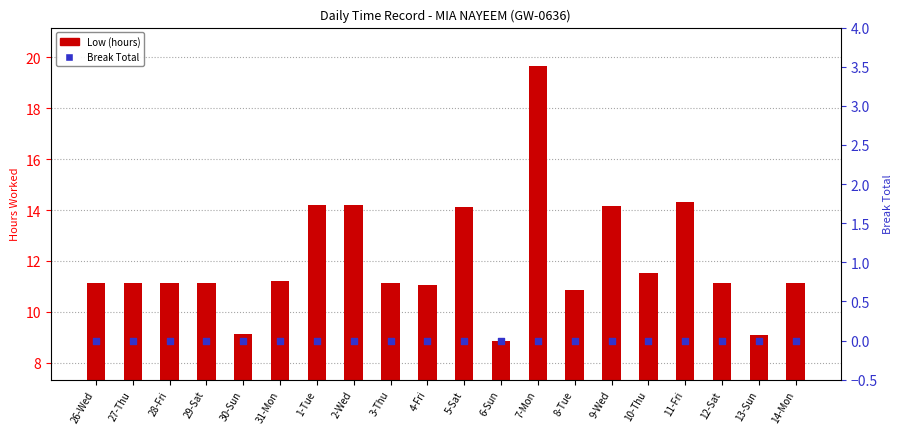

Which series reaches the maximum Y coordinate?

Low (hours)